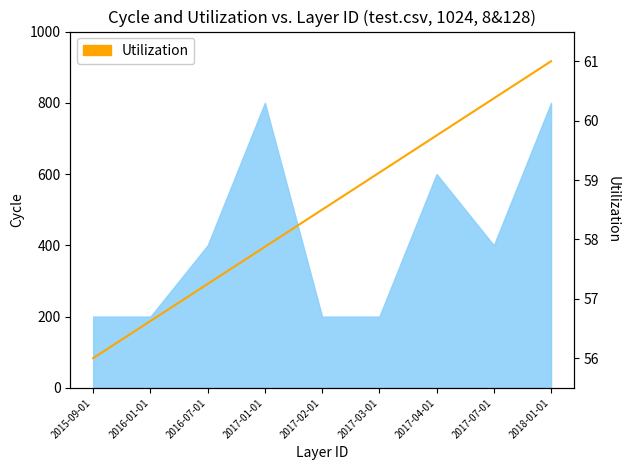

Is it true that the value at 2017-04-01 is 38.5?

False